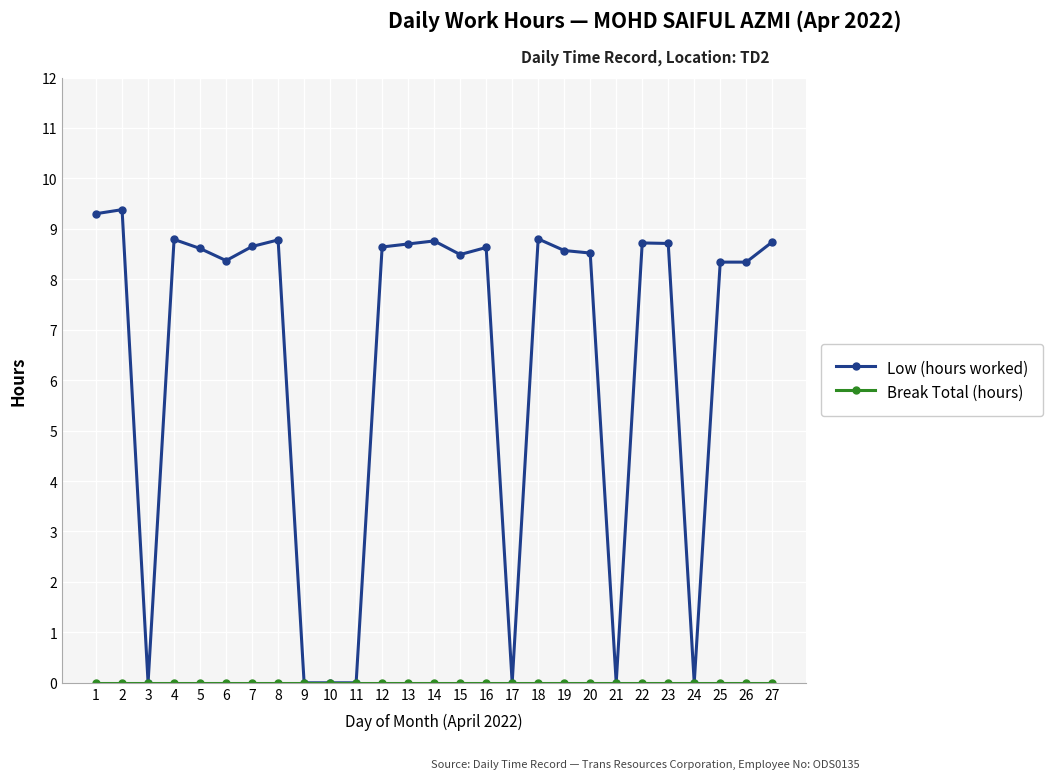

True or false: Low (hours worked) has a value of 8.8 at 14.

True